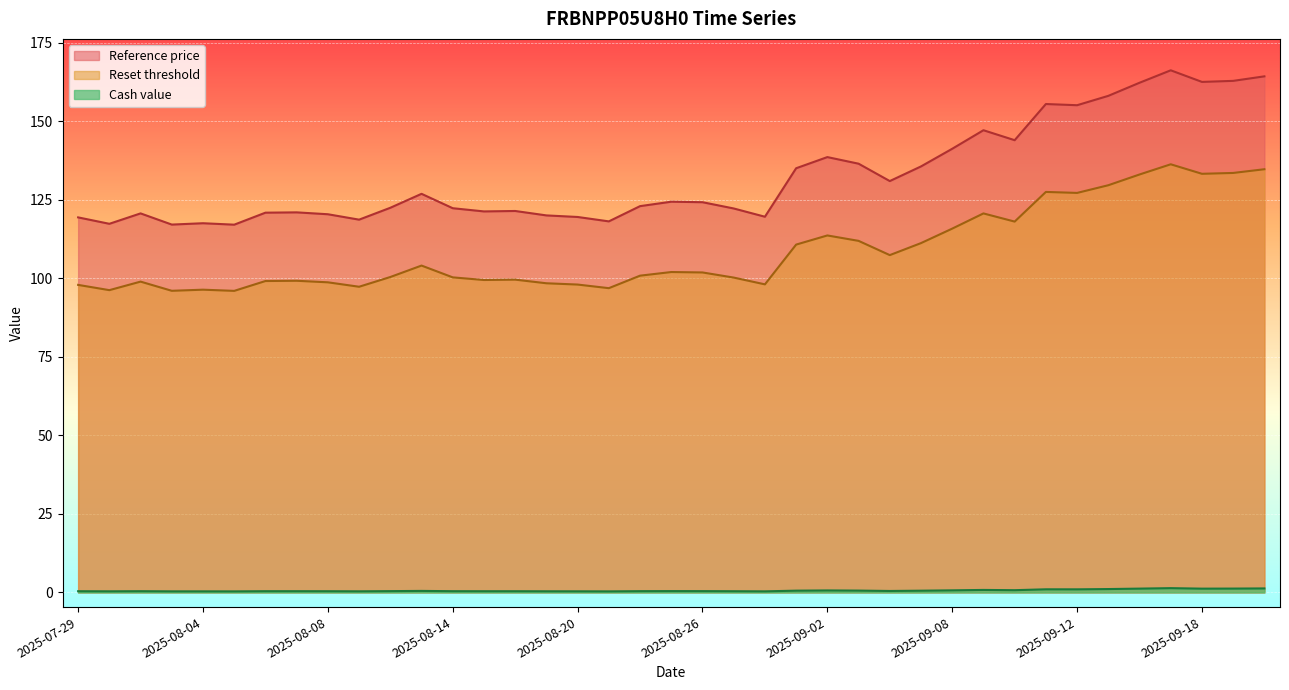

Where is the first local minimum for Reference price?

2025-07-30